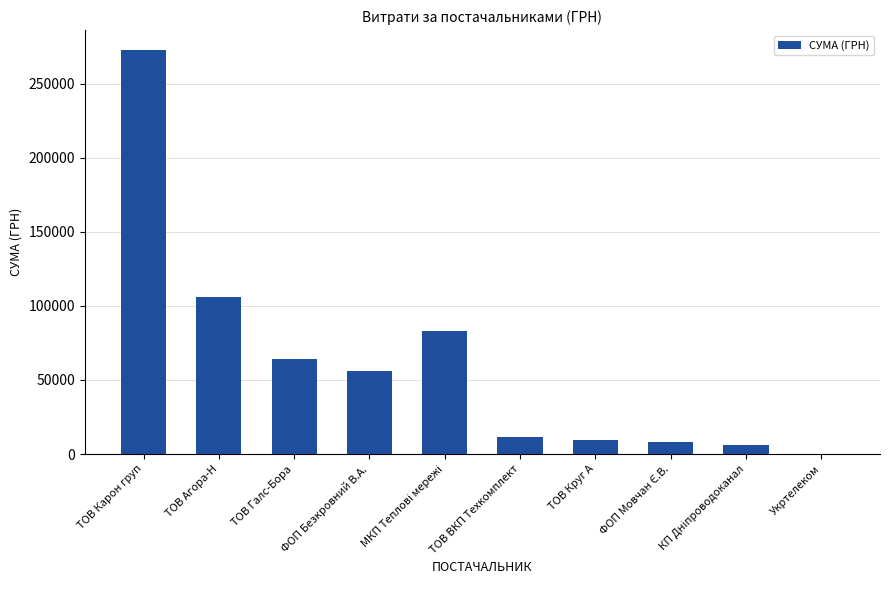

What value does the data have at ТОВ Галс-Бора?

63906.0